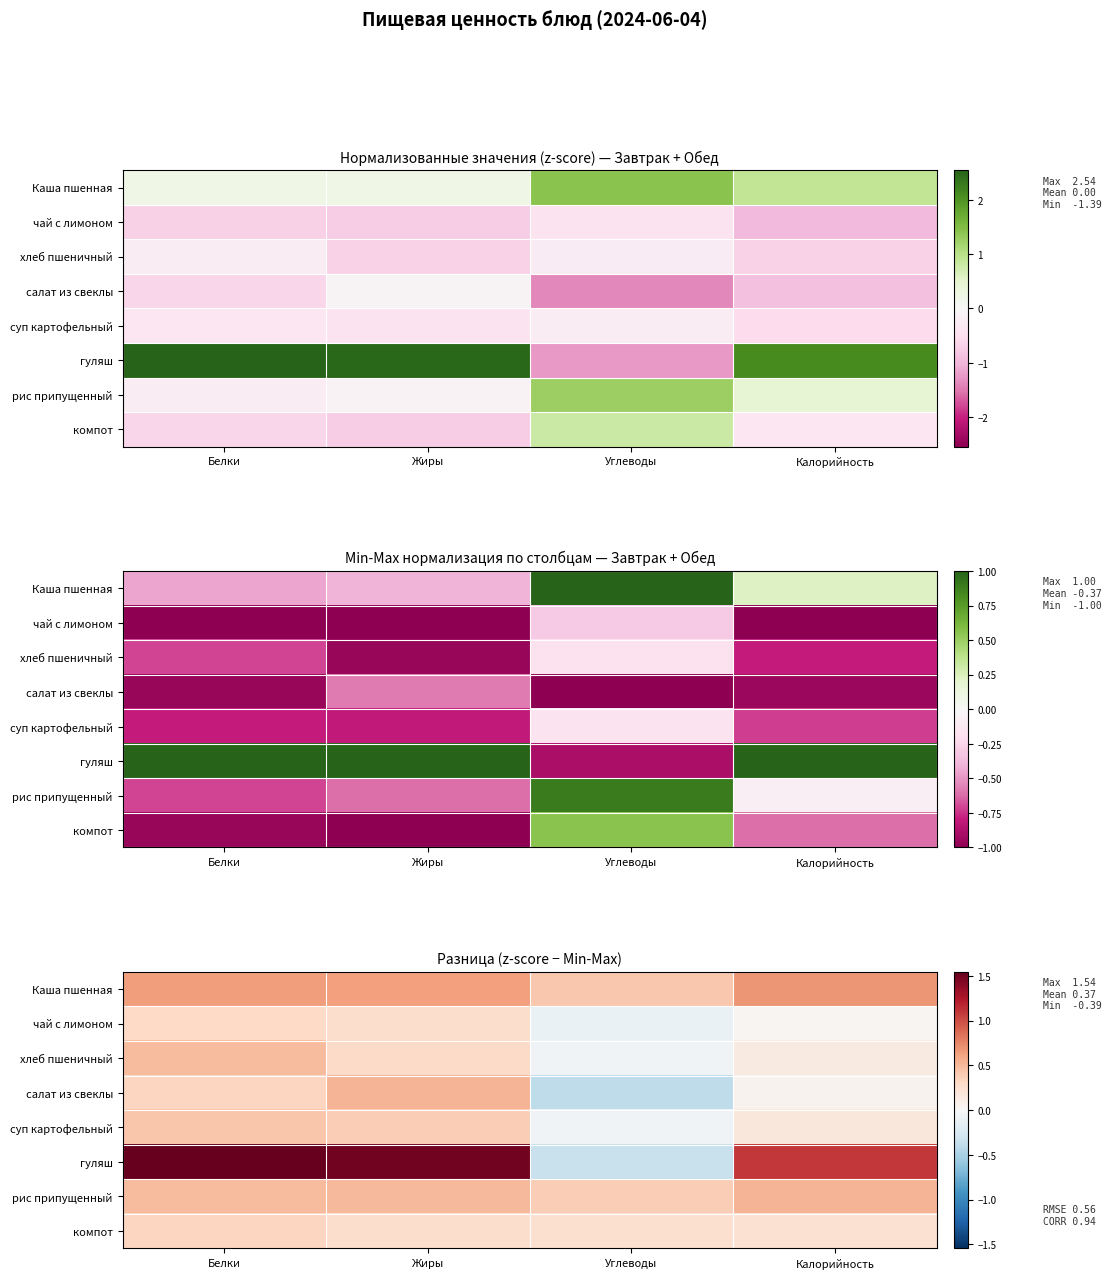

How many positive values does the чай с лимоном series have?

3